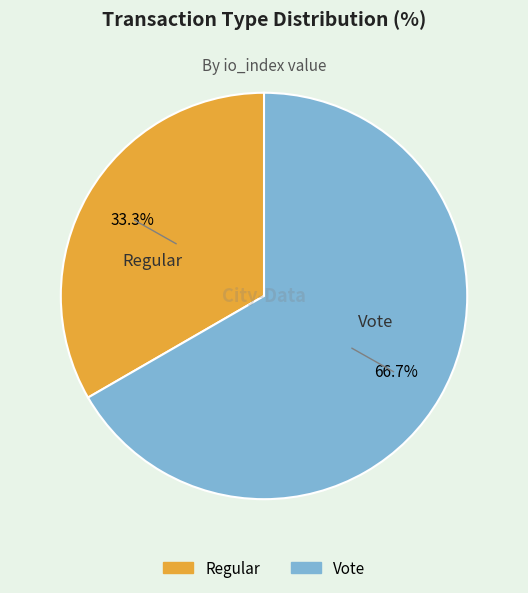

Is there any slice that represents more than half of the pie?

Yes